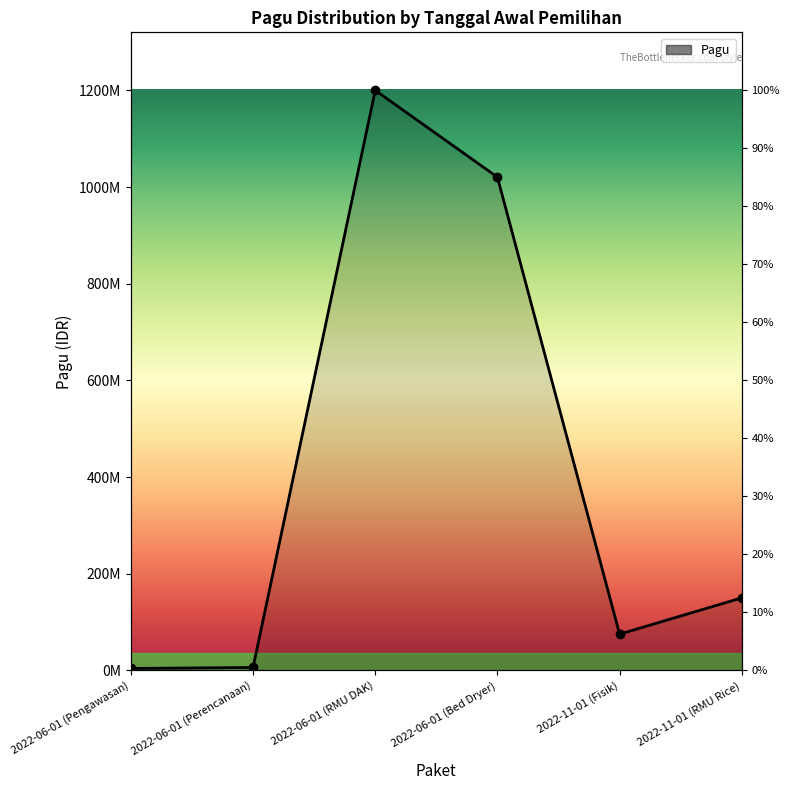

Where is the first local maximum?

2022-06-01 (RMU DAK)